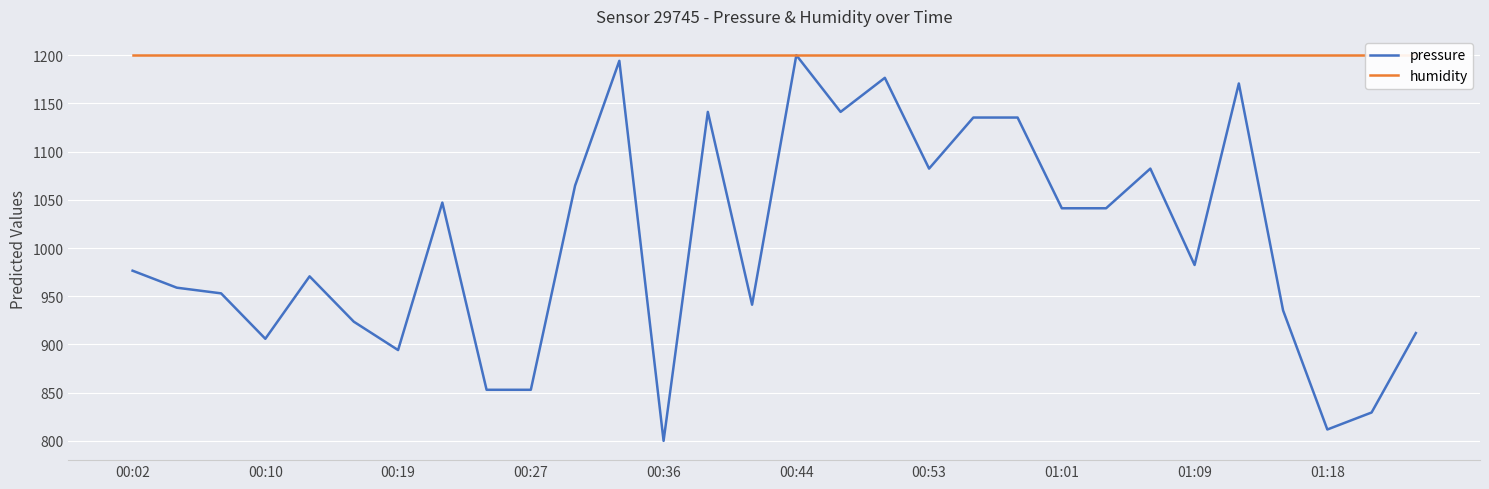

How many lines are shown in the chart?

2